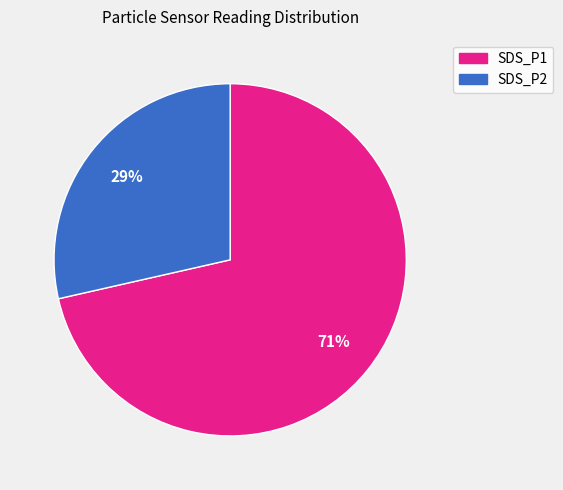

Is there any slice that represents more than half of the pie?

Yes